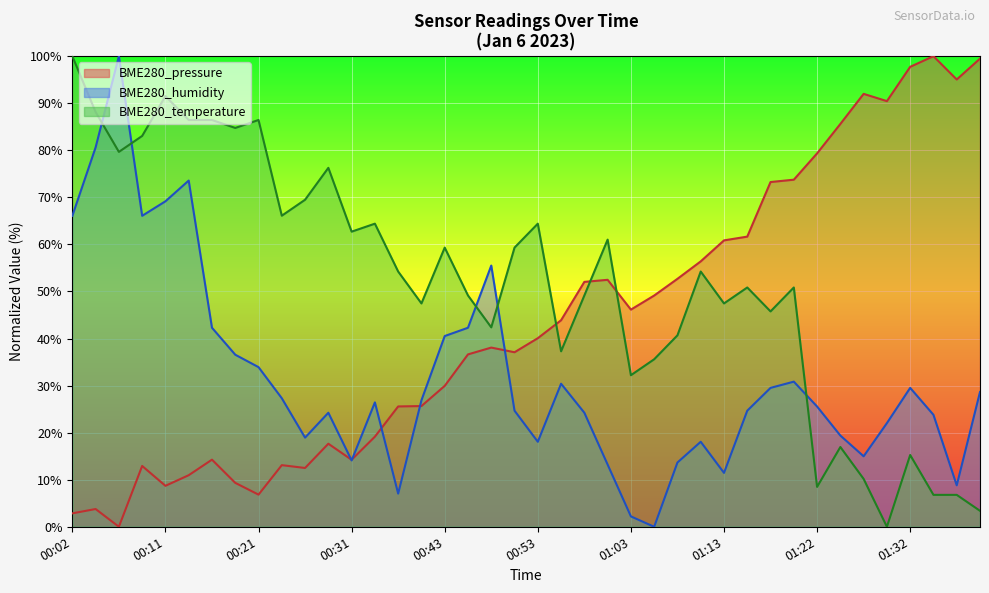

Rank the series by their average value, from lowest to highest.

BME280_humidity, BME280_pressure, BME280_temperature